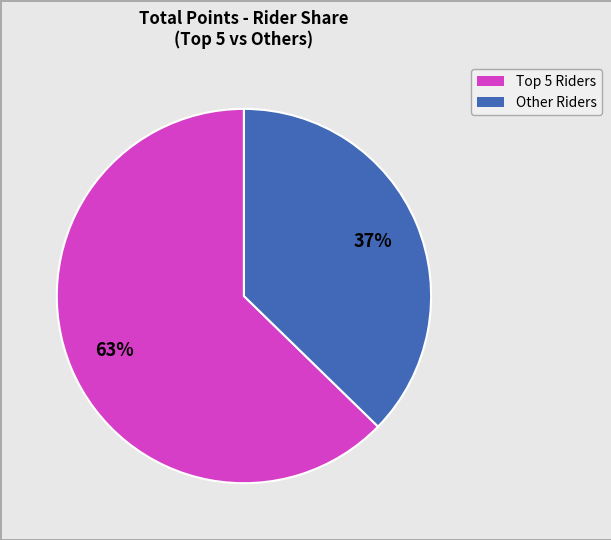

To the nearest percent, what is the average slice percentage?

50%